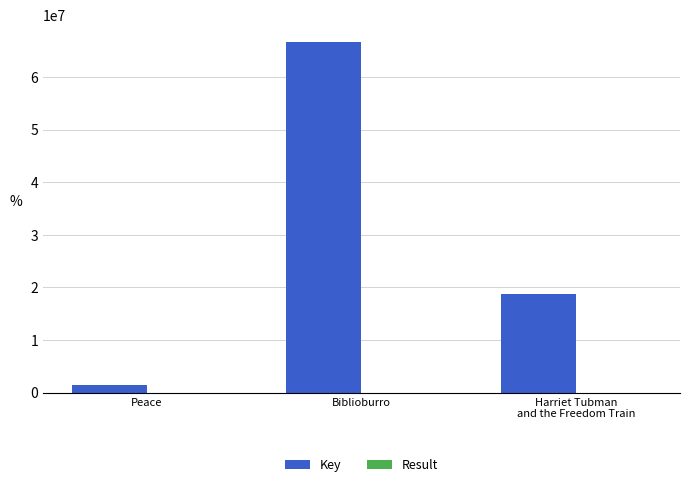

Is it true that Key equals 41904552 at Biblioburro?

False